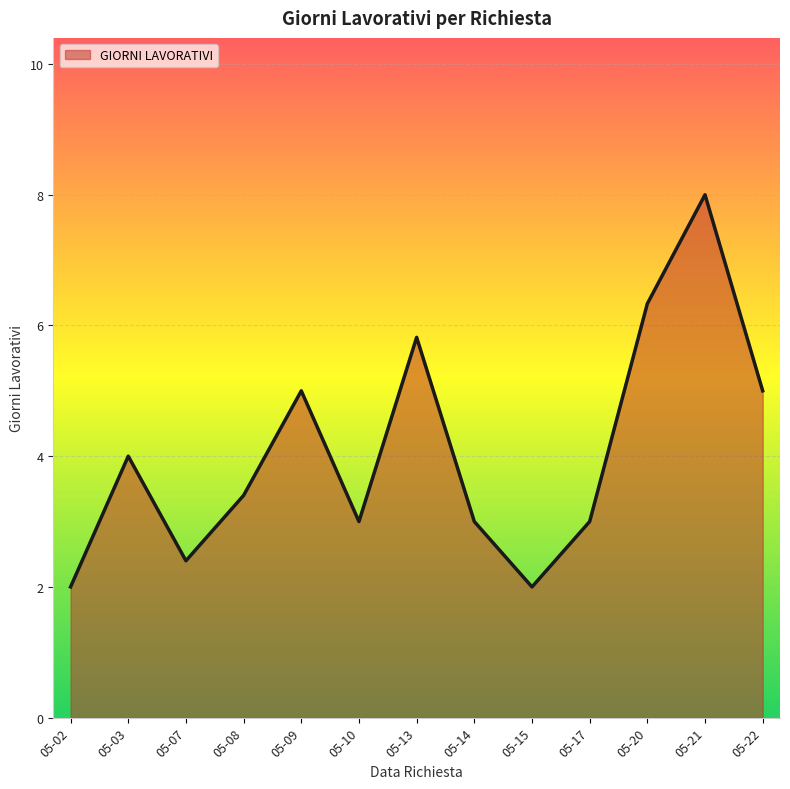

How many lines are shown in the chart?

1